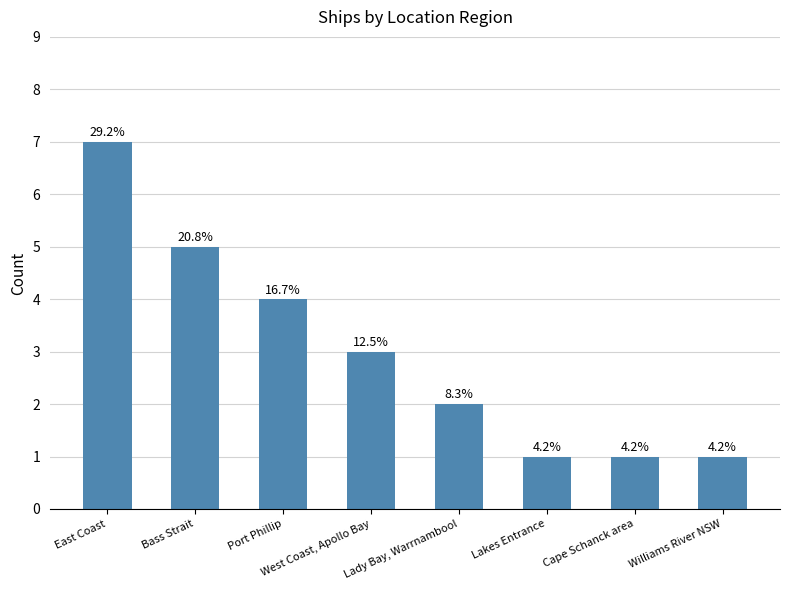

Reading right to left, transcribe all the data shown in this chart.

Williams River NSW=1	Cape Schanck area=1	Lakes Entrance=1	Lady Bay, Warrnambool=2	West Coast, Apollo Bay=3	Port Phillip=4	Bass Strait=5	East Coast=7